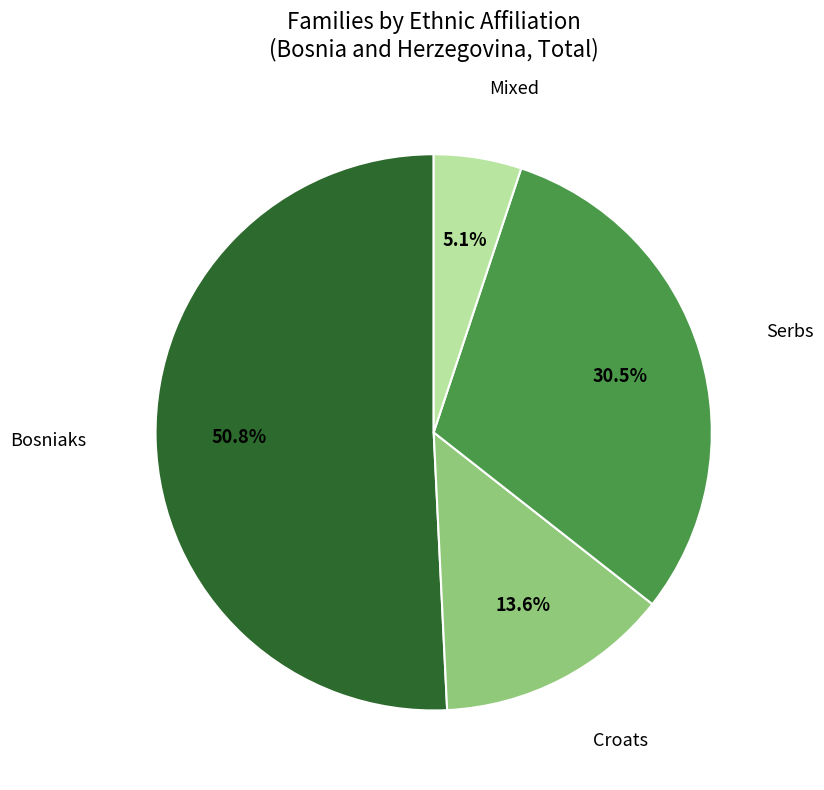

Does any single category account for the majority?

Yes